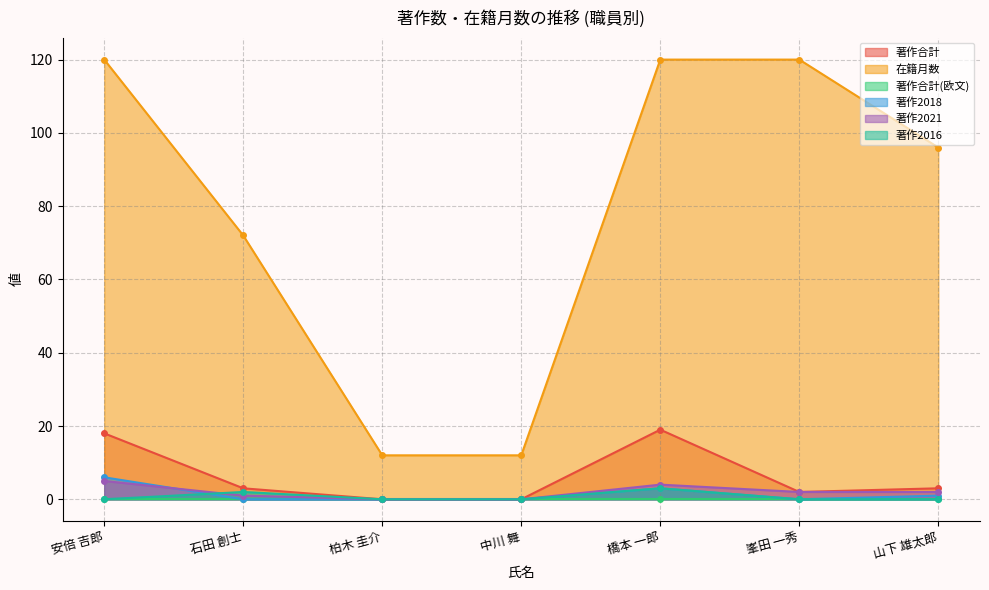

Rank the categories by 著作2016 value from highest to lowest.

橋本 一郎, 石田 創士, 安倍 吉郎, 柏木 圭介, 中川 舞, 峯田 一秀, 山下 雄太郎